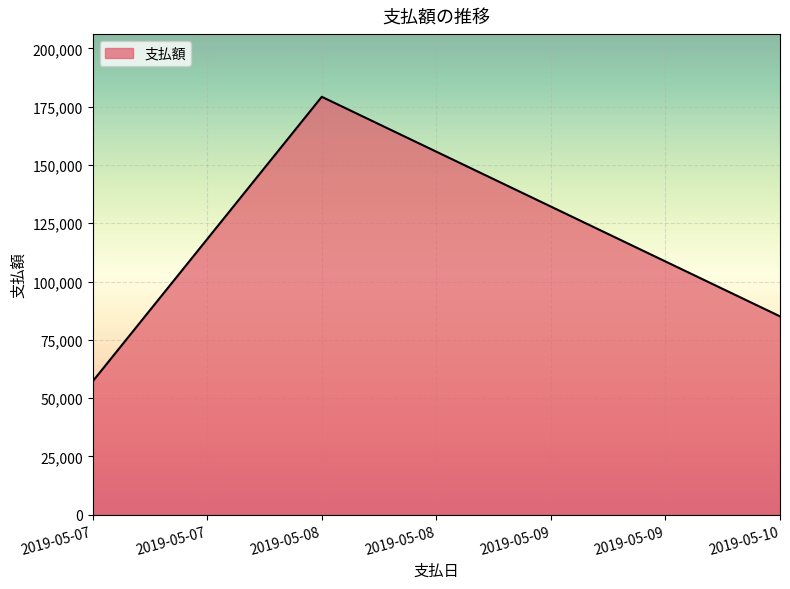

What value does the data have at 2019-05-10, to the nearest 100?

85100